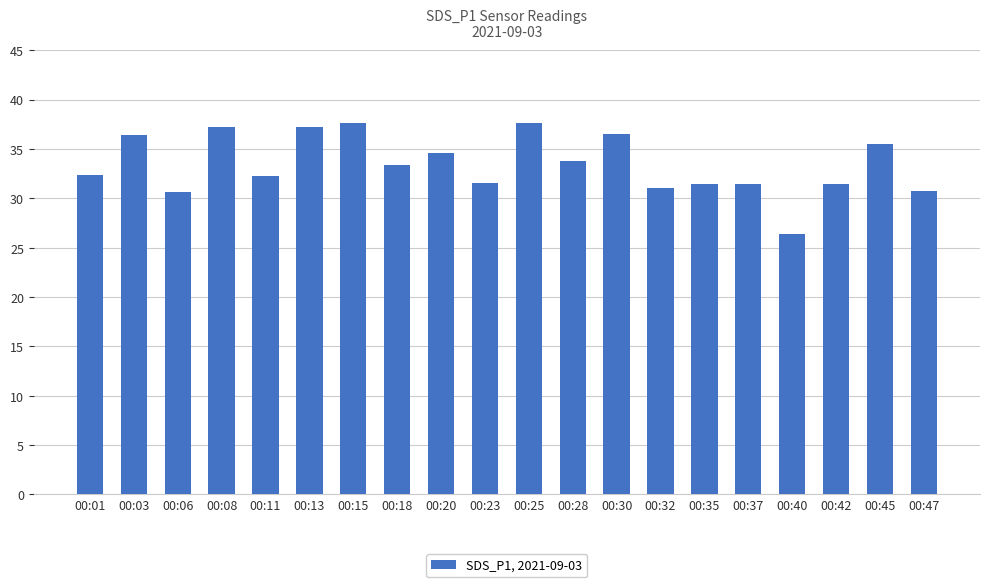

What is the difference between the values at 00:11 and 00:30?

4.3